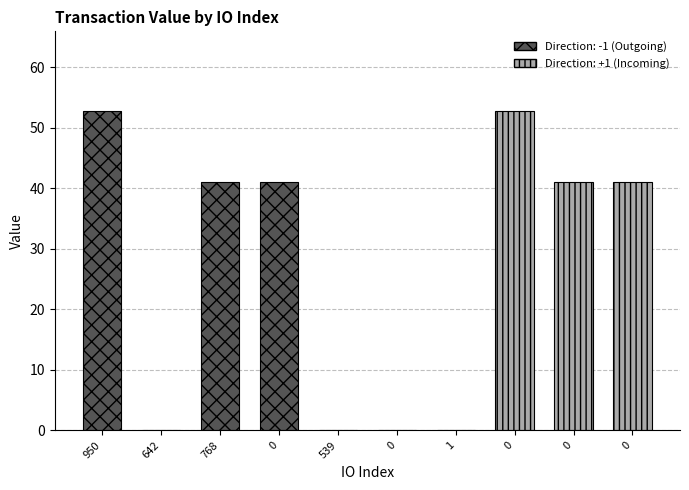

What is the average value?

27.0